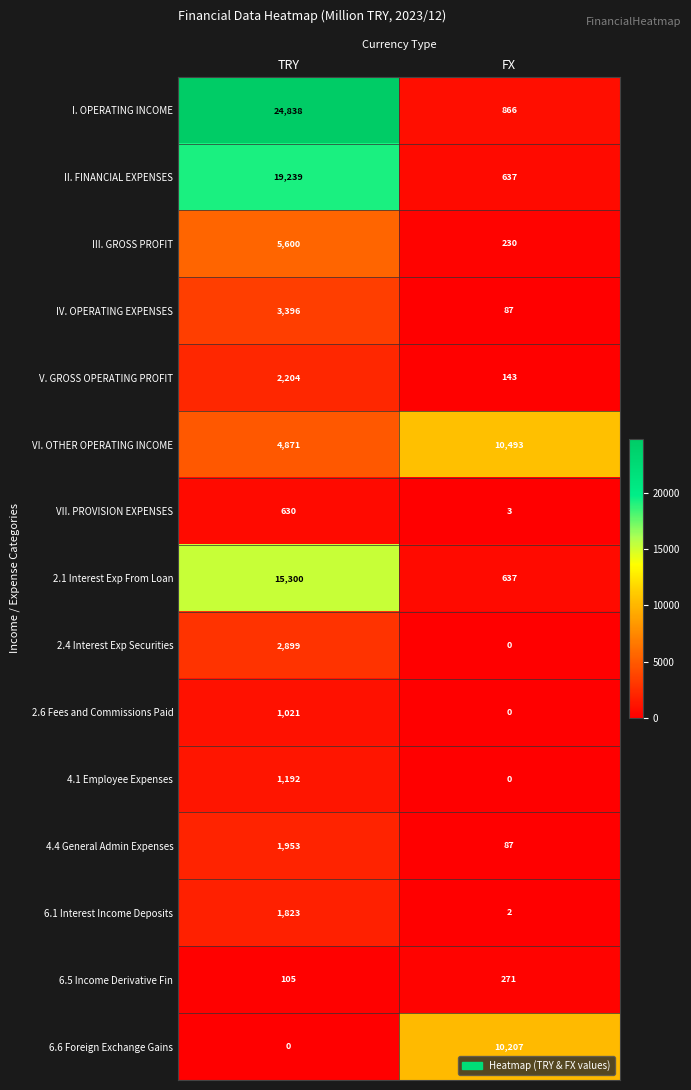

What is the difference between the highest and lowest values at FX?

10493